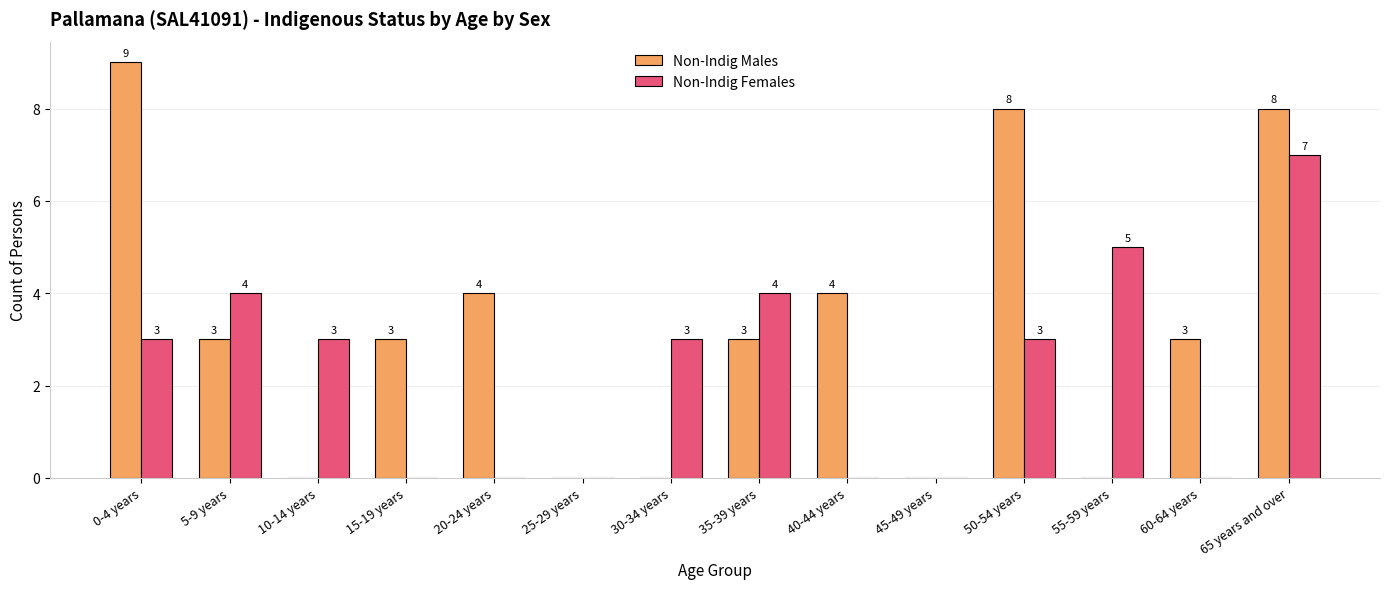

Reading left to right, what are all the values shown in this chart?

Non-Indig Males: 9	3	0	3	4	0	0	3	4	0	8	0	3	8
Non-Indig Females: 3	4	3	0	0	0	3	4	0	0	3	5	0	7